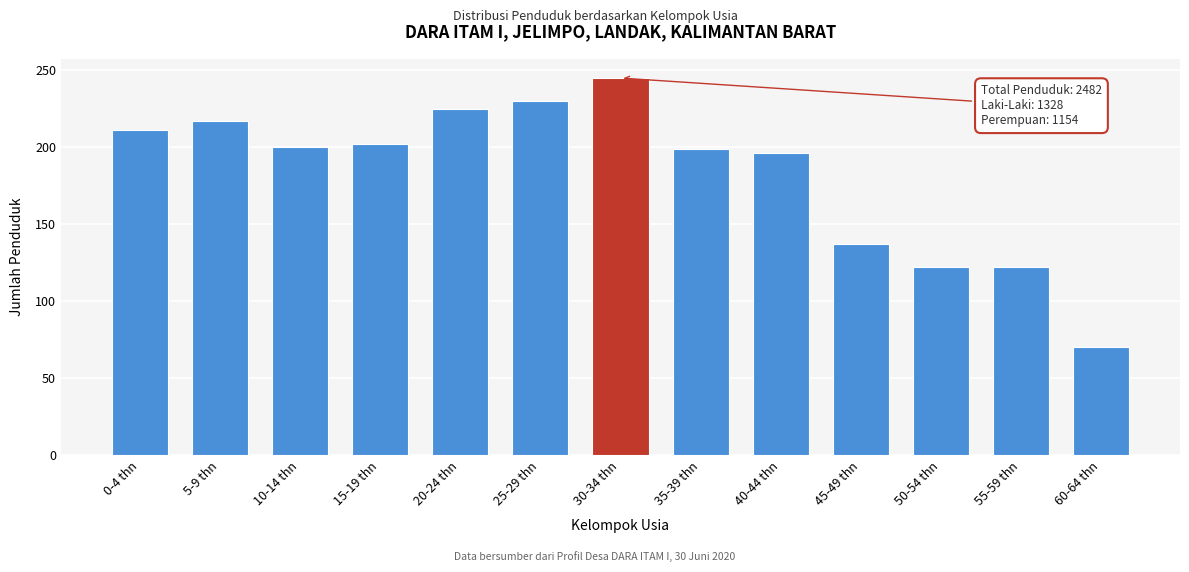

What is the sum of all values?

2376